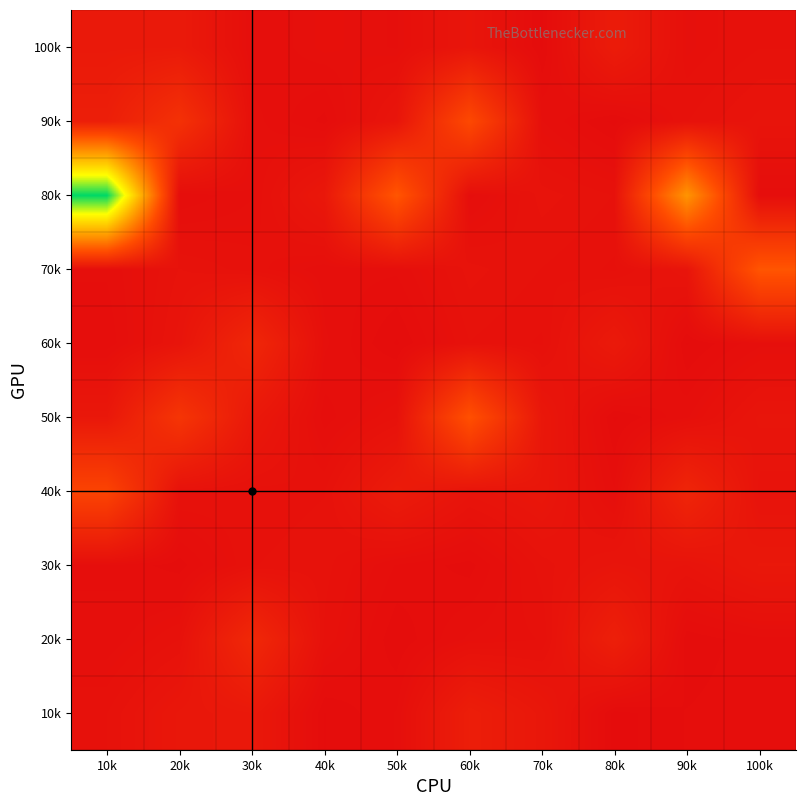

What is the total value across all series at 40k?

0.2